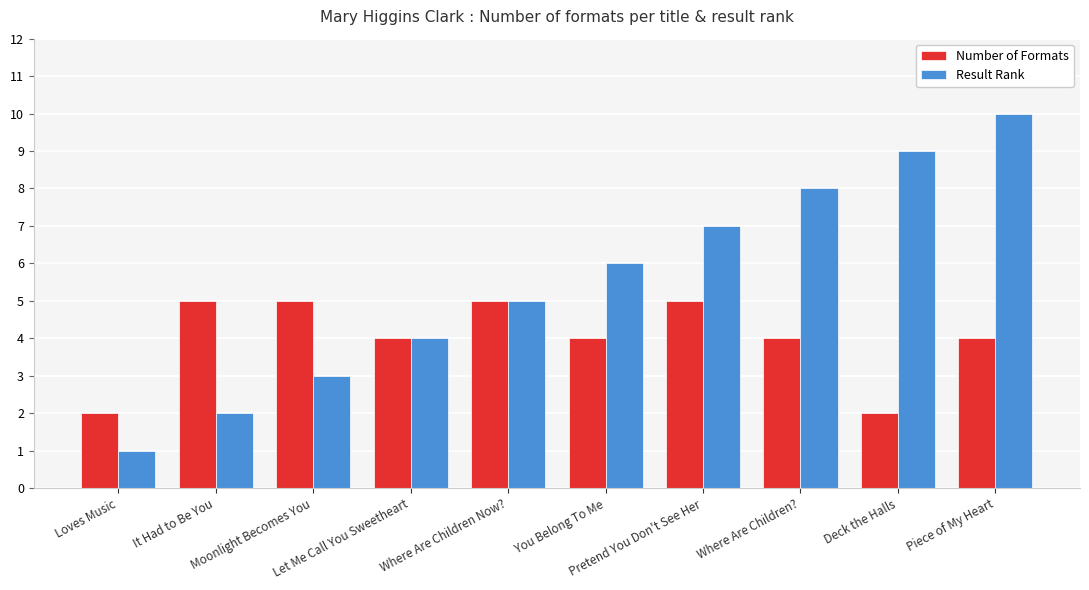

What is the value of the Result Rank bar at the 2nd from the left?

2